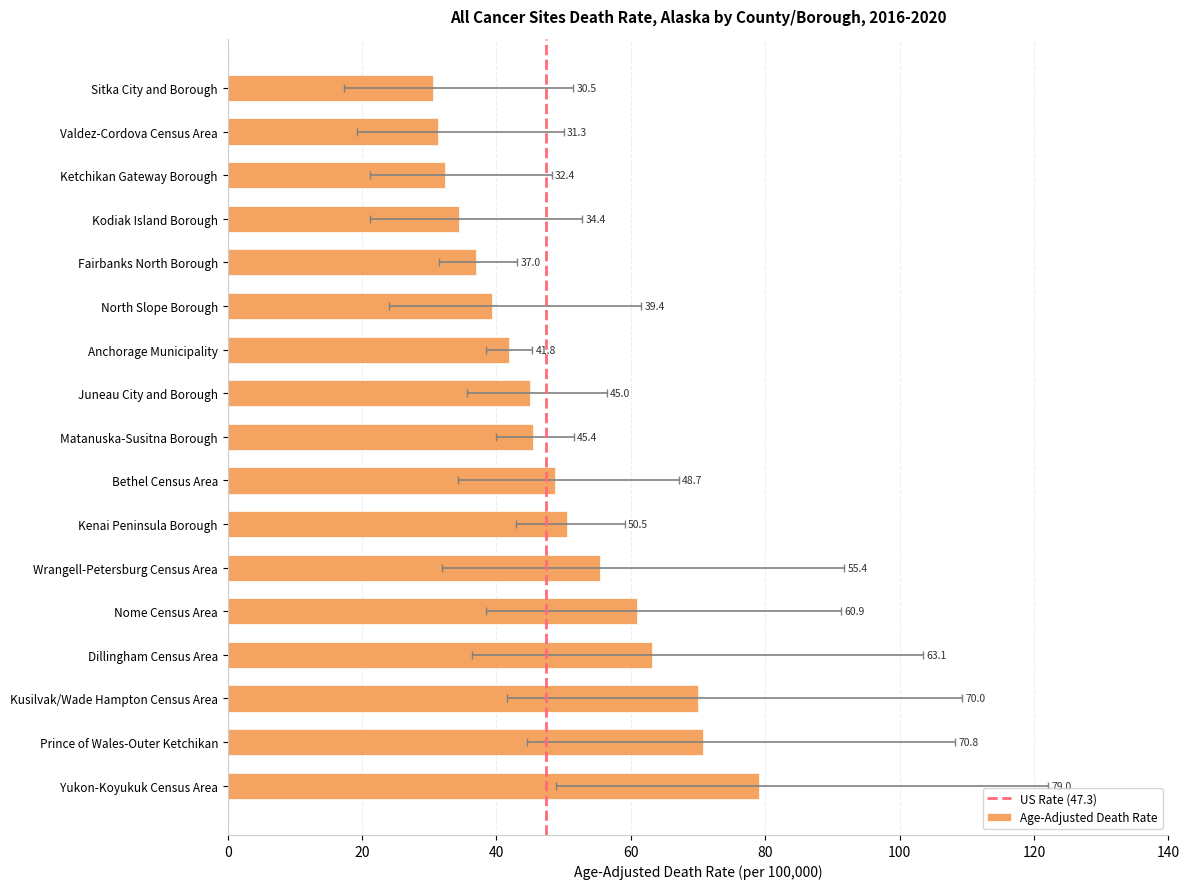

What is the smallest value displayed?

30.5